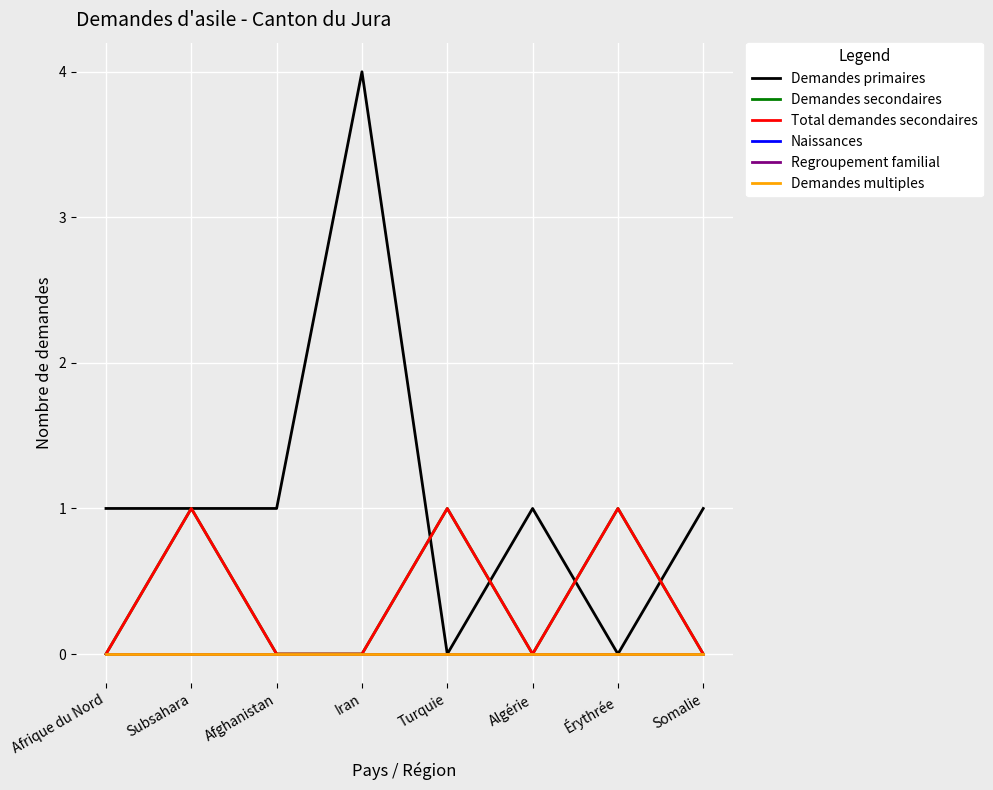

Does the chart have visible grid lines?

Yes